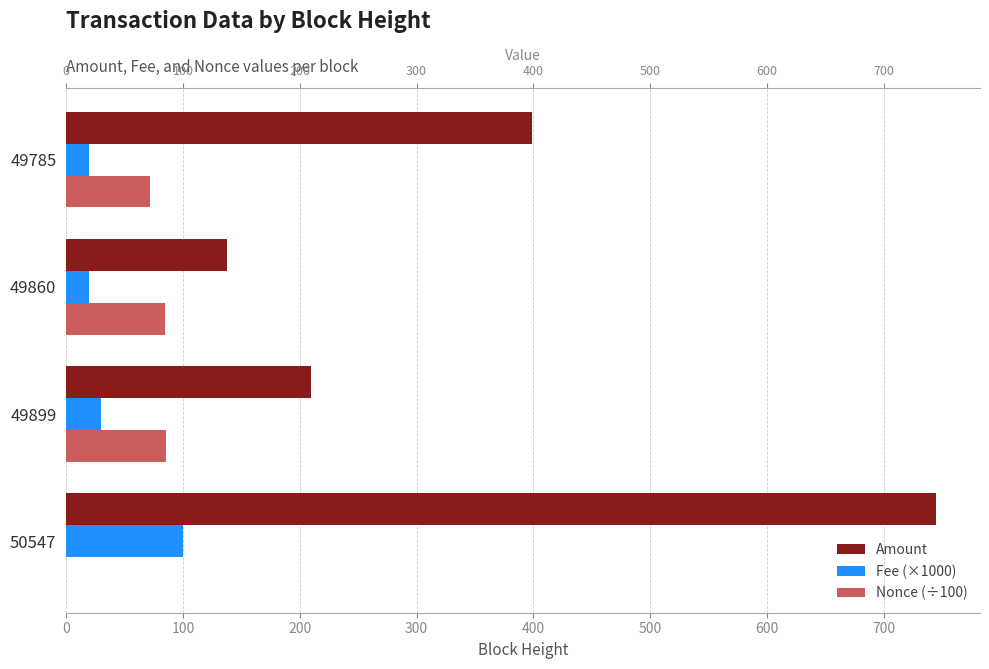

Count the Fee (×1000) values in the range 20 to 100.

4